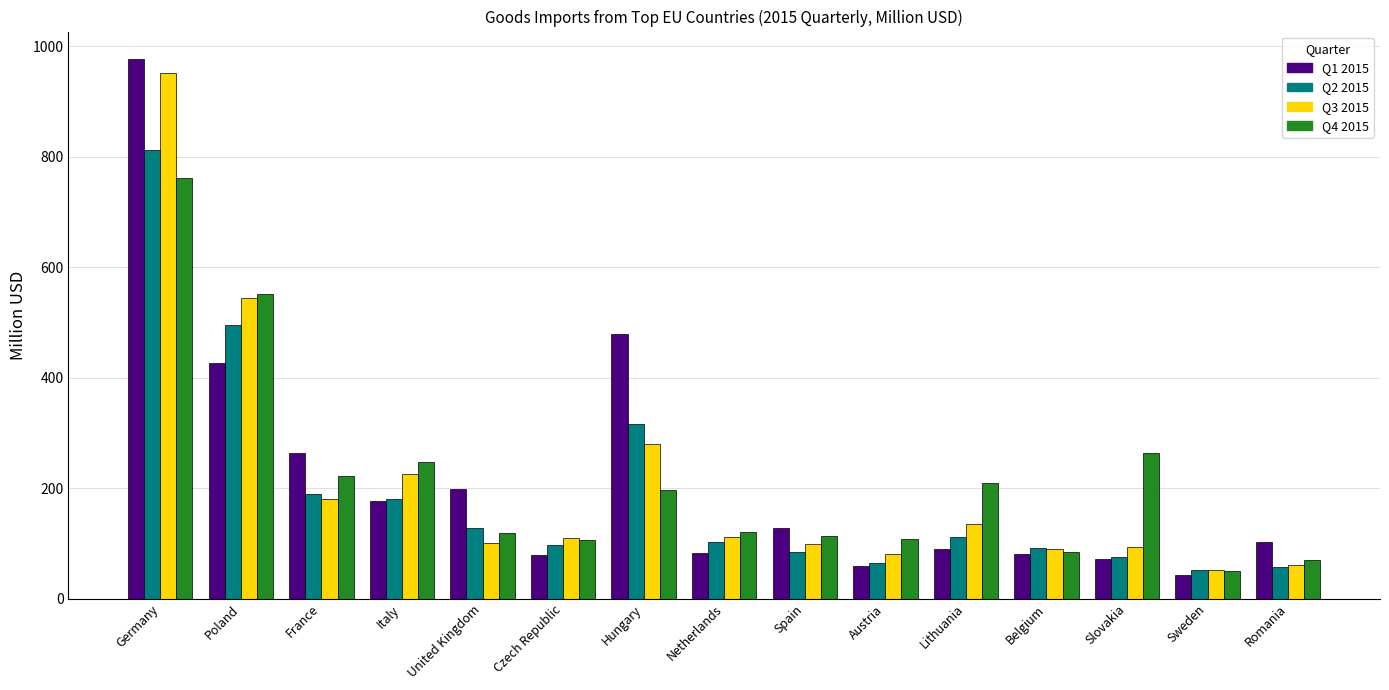

What is the sum of all Q2 2015 values?

2854.0